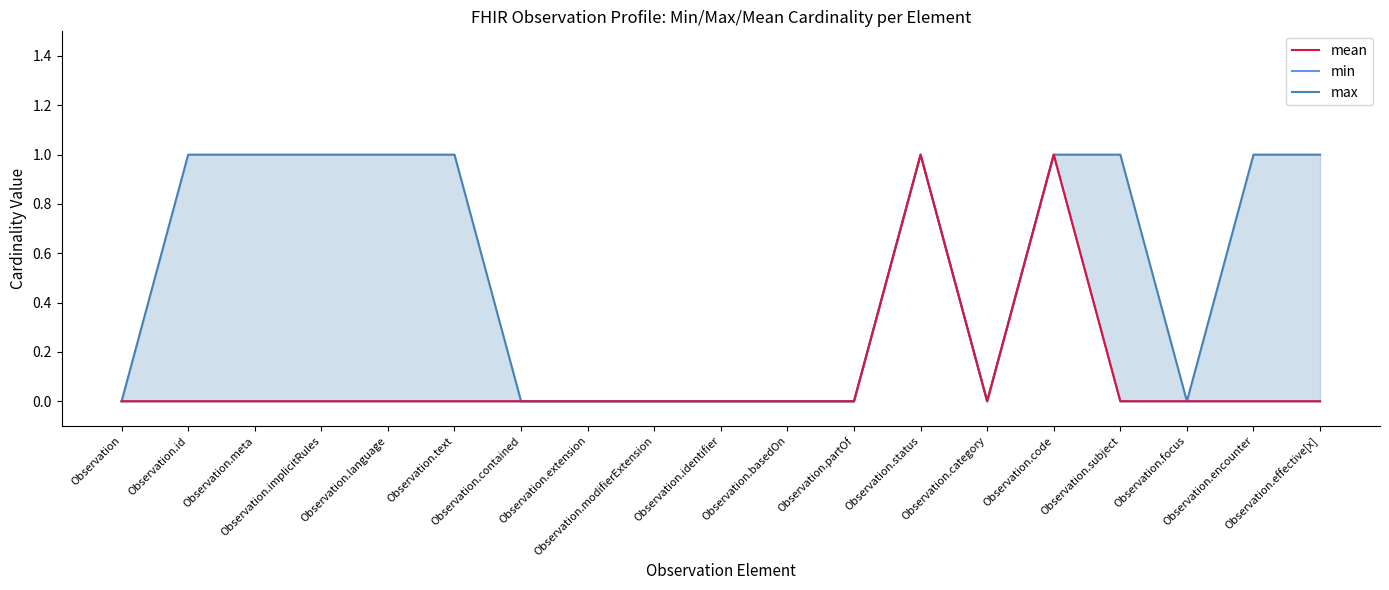

What is the difference between the highest and lowest values at Observation.id?

1